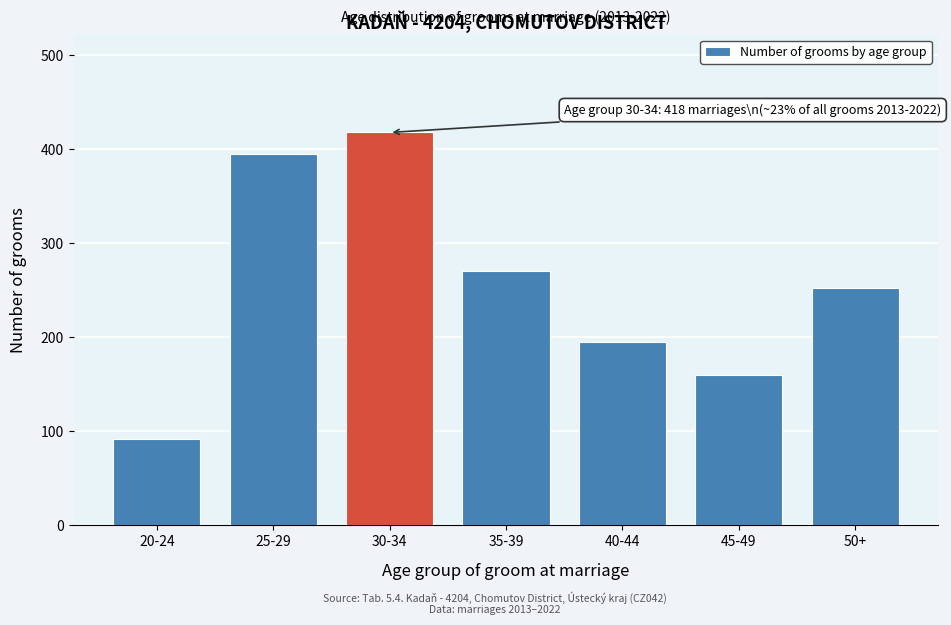

Reading left to right, extract all data points from this chart.

20-24=92	25-29=395	30-34=418	35-39=271	40-44=195	45-49=160	50+=253